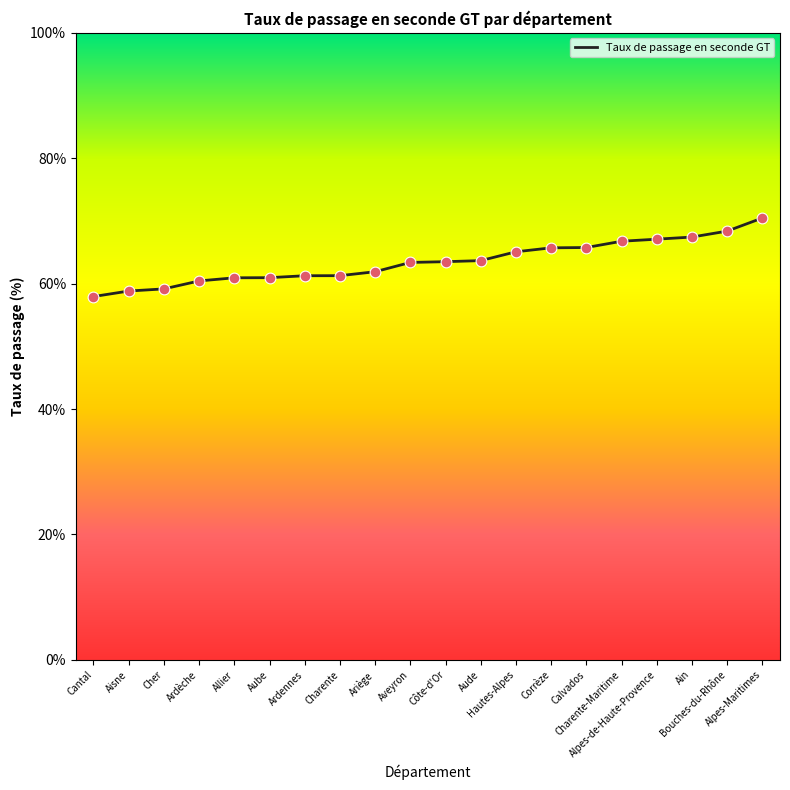

What is the change in value from Aisne to Alpes-de-Haute-Provence?

+8.3